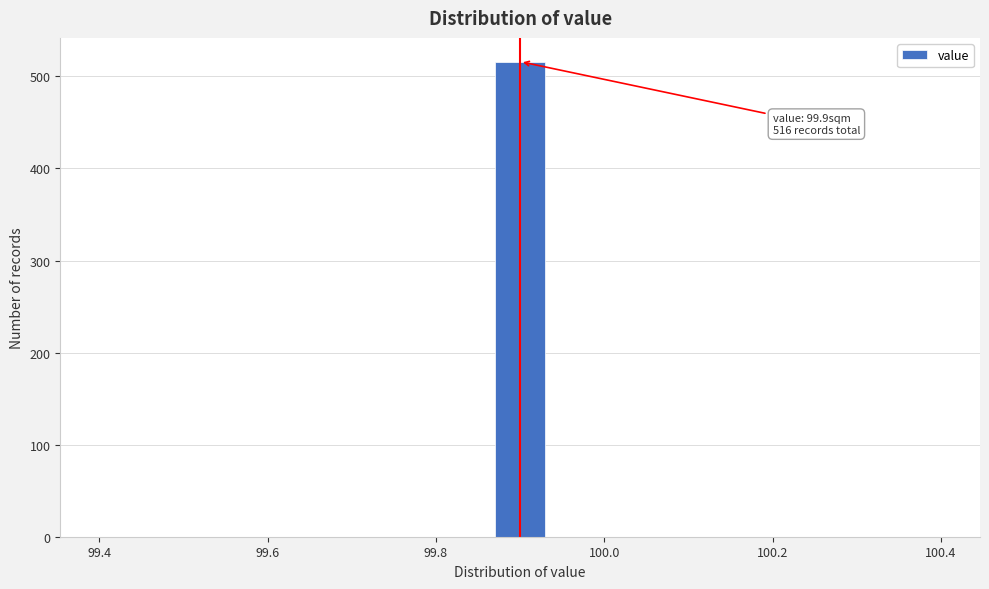

Around what value on the x-axis is the tallest bar? Give the approximate position of its centre, as read against the axis.

99.90